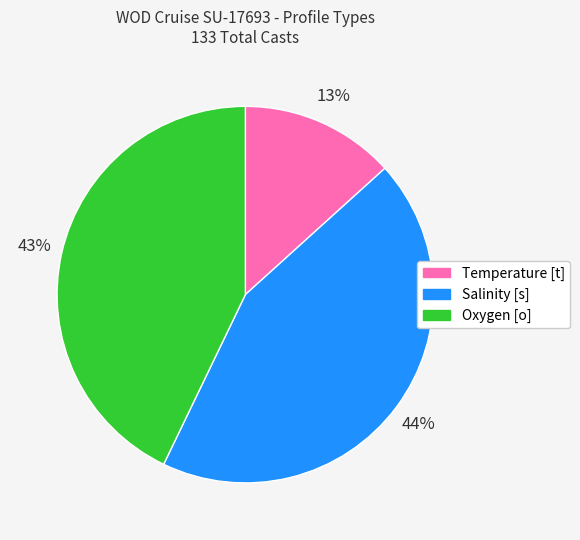

To the nearest percent, what is the difference between the Temperature [t] and Oxygen [o] slice percentages?

30%